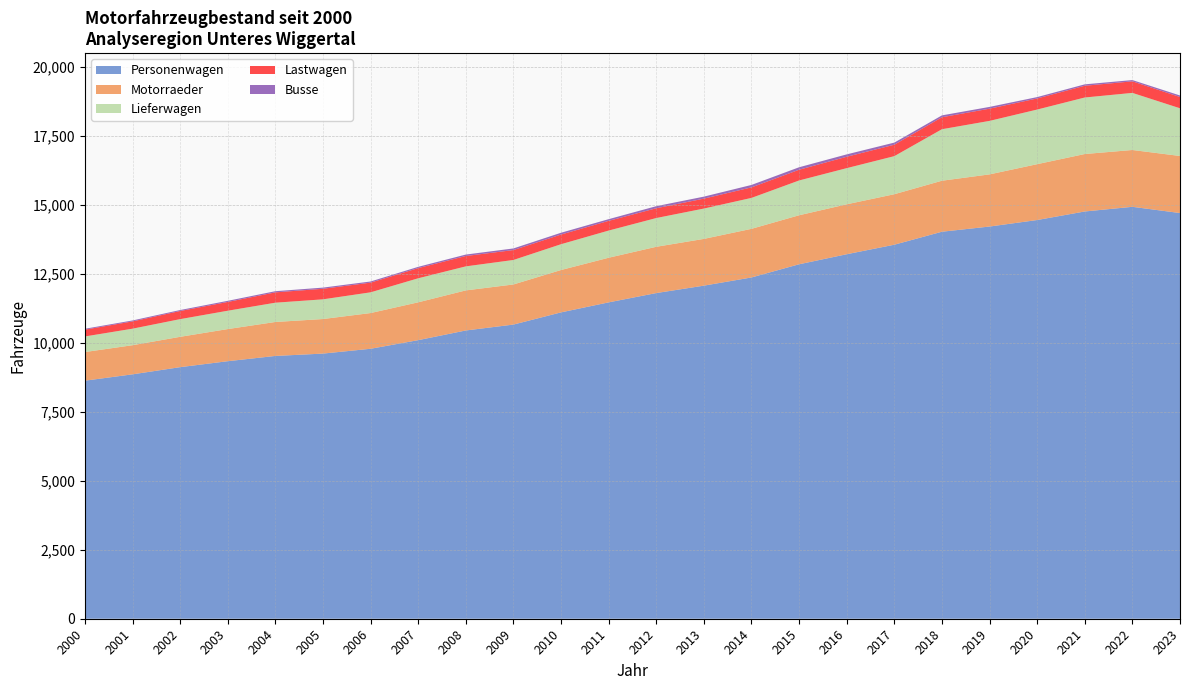

Reading right to left, list all the values displayed in this chart.

Personenwagen: 14707	14933	14764	14454	14218	14030	13559	13214	12850	12372	12075	11806	11469	11106	10664	10450	10099	9787	9612	9527	9336	9120	8860	8630
Motorraeder: 2069	2060	2083	2025	1891	1849	1831	1810	1777	1763	1695	1678	1618	1536	1454	1453	1372	1295	1253	1231	1165	1100	1056	1038
Lieferwagen: 1729	2070	2049	1980	1939	1867	1380	1311	1261	1121	1100	1042	985	935	888	871	871	751	714	699	665	641	599	565
Lastwagen: 409	419	426	402	443	435	414	413	389	382	360	355	352	351	359	376	369	351	383	375	318	295	264	247
Busse: 55	46	51	50	64	67	77	86	90	88	72	75	61	65	59	52	46	42	42	42	41	35	34	32